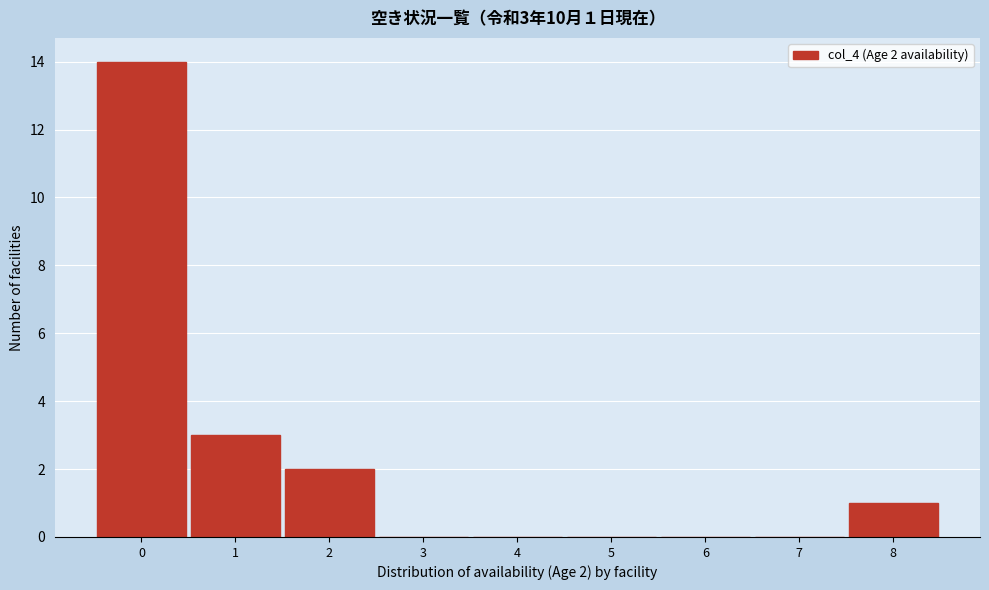

Which range on the x-axis has the tallest bar?

-0.5 to 0.5